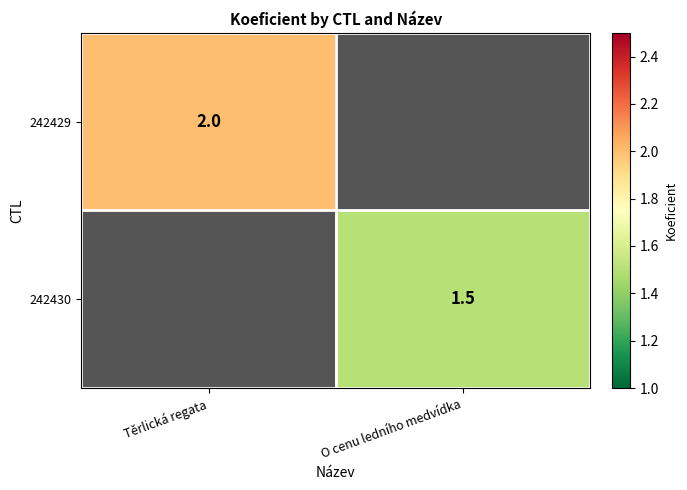

True or false: 242430 has a value of 1.5 at O cenu ledního medvídka.

True